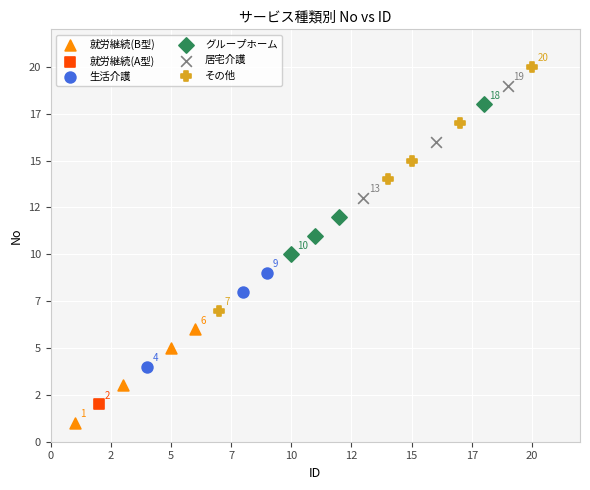

What are all the series names shown in the legend?

就労継続(B型), 就労継続(A型), 生活介護, グループホーム, 居宅介護, その他